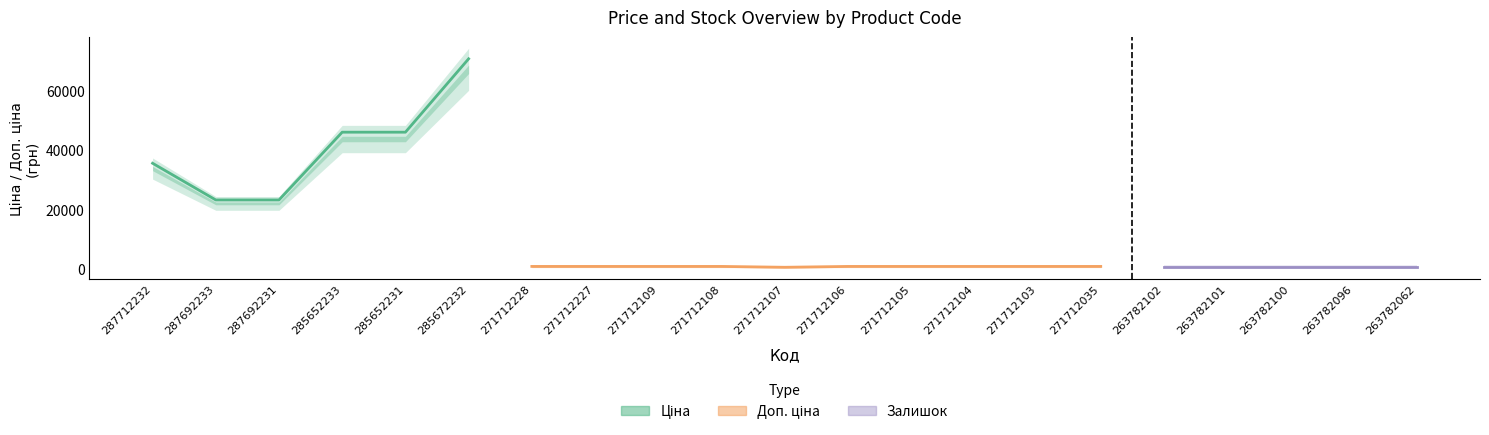

What is the difference between the Залишок values at 5 and 8?

550.0